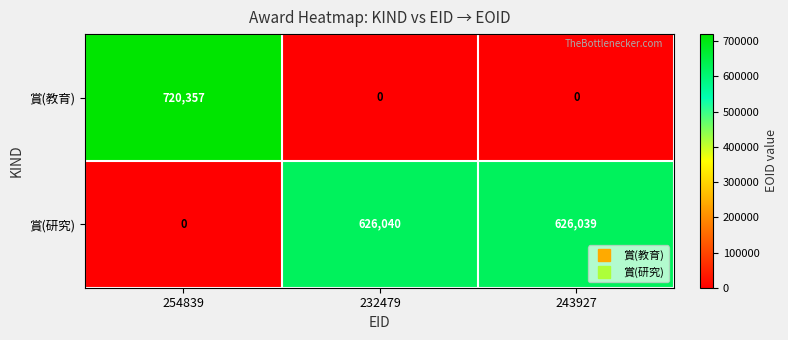

How many distinct data groups are displayed?

2